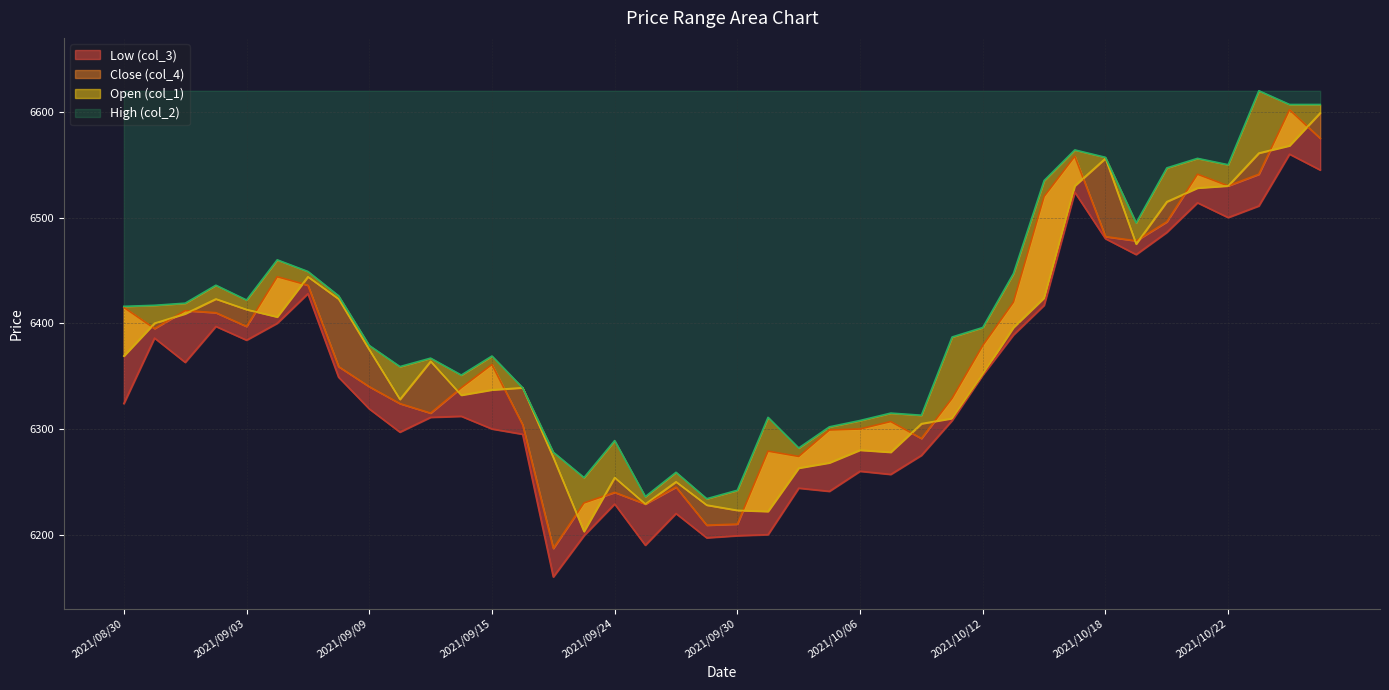

Is it true that Close (col_4) equals 6339 at 2021/09/14?

True